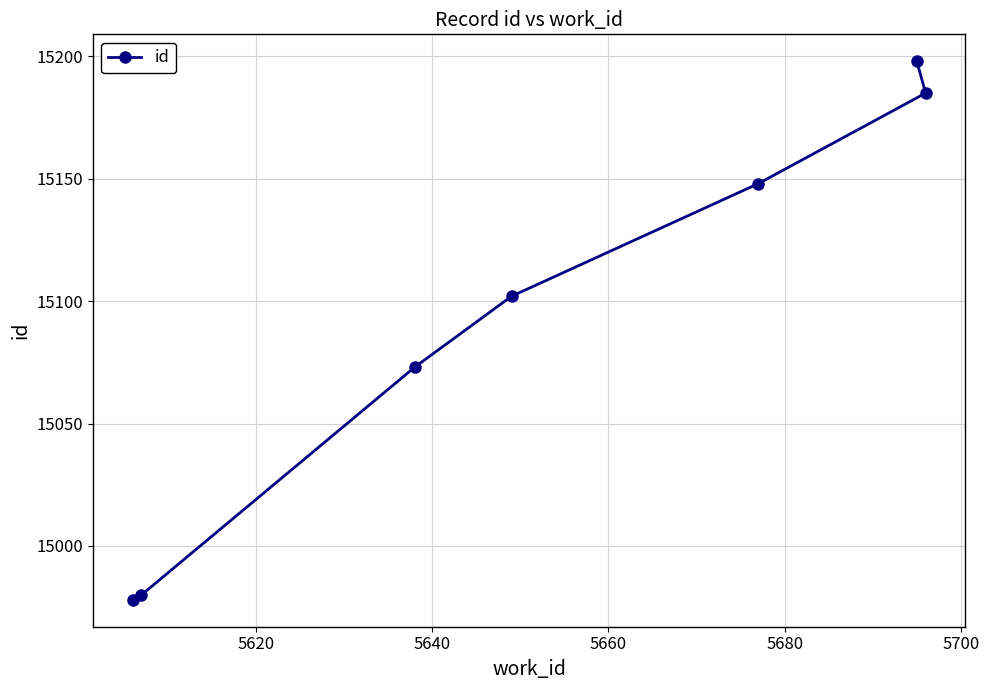

What is the greatest value displayed?

15198